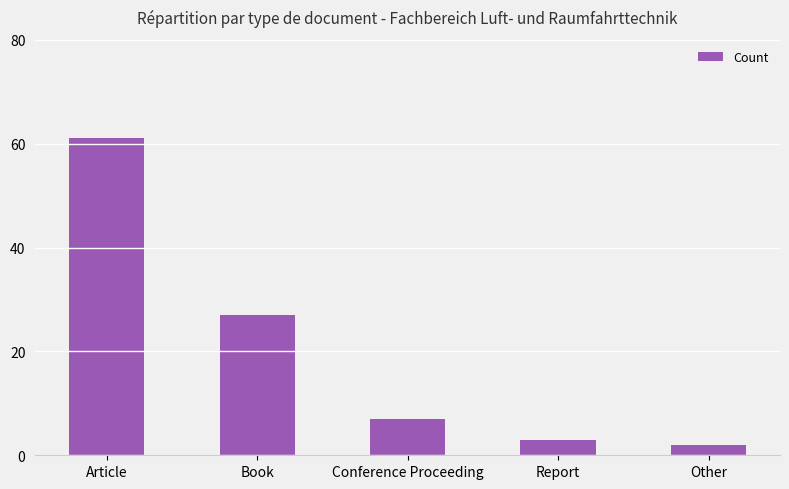

List the labels in order of value, largest first.

Article, Book, Conference Proceeding, Report, Other